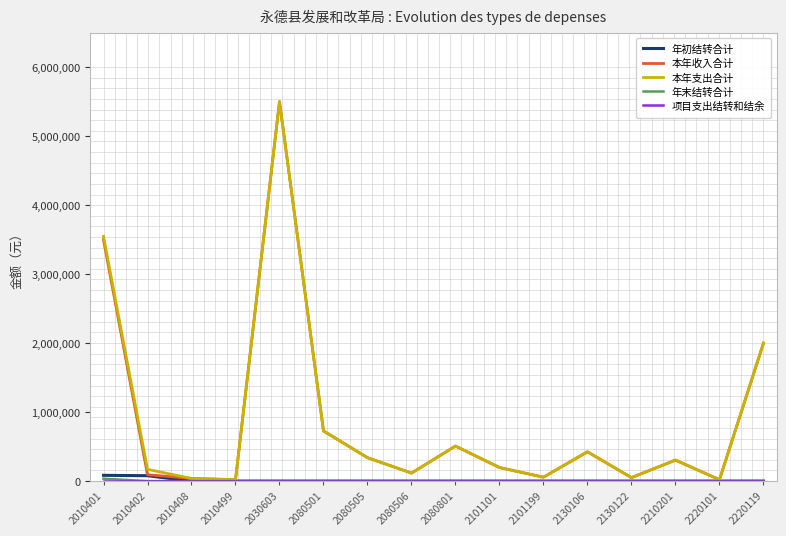

Count the number of categories in the chart.

16